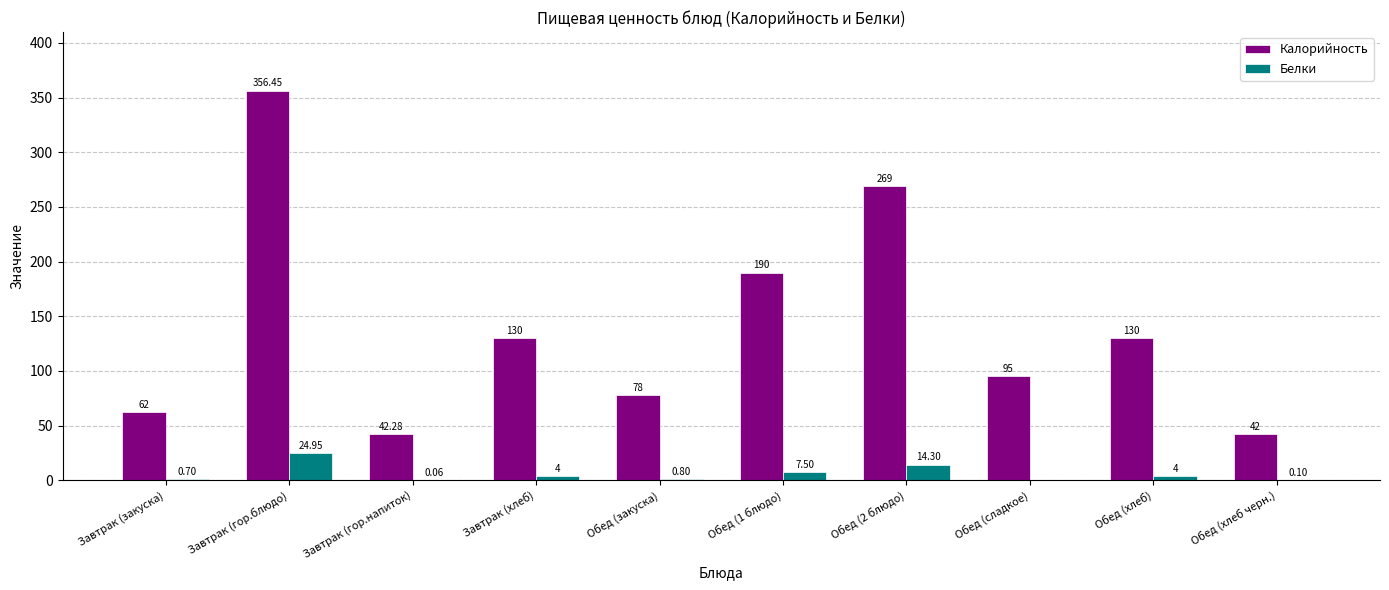

What is the spread (max minus min) of values at Завтрак (закуска)?

61.3